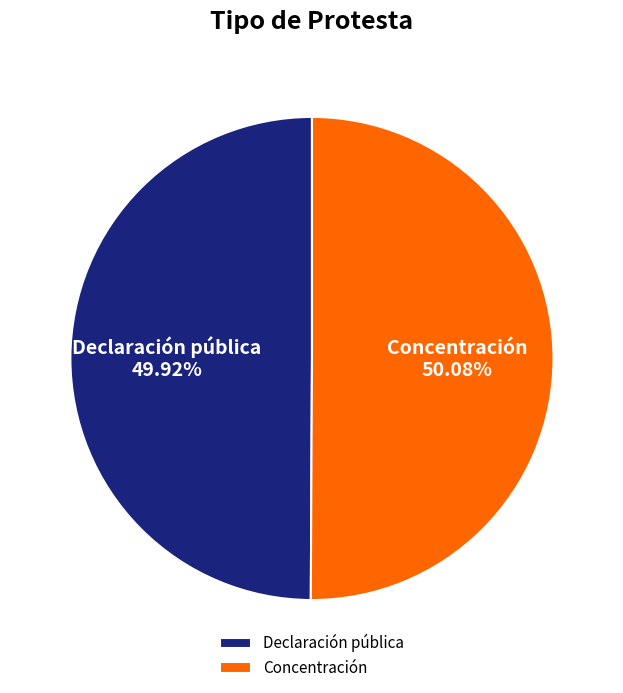

Is there any slice that represents more than half of the pie?

Yes